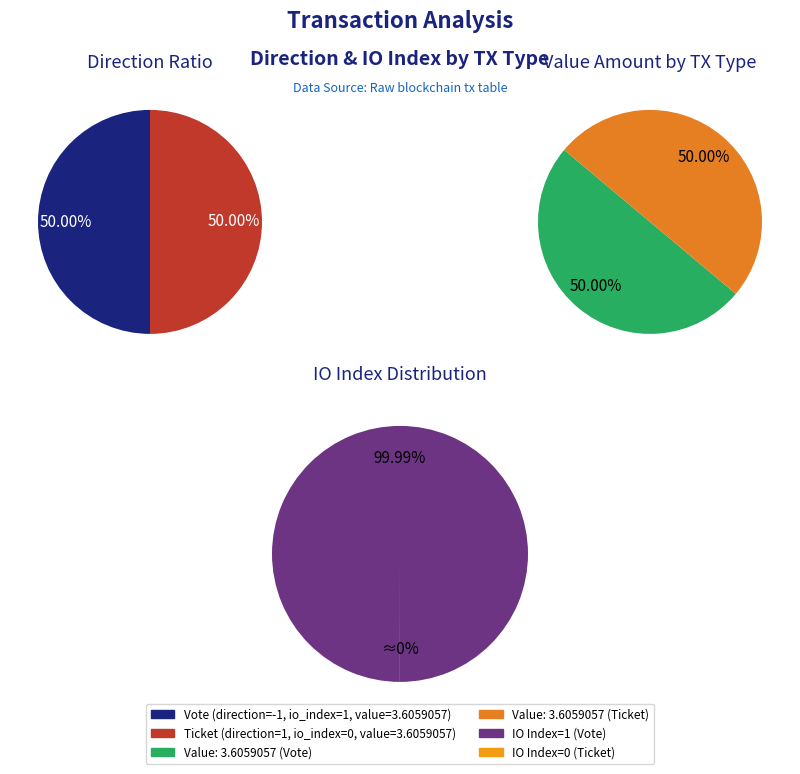

What is the smallest slice in the pie chart?

Ticket (io_index=0)